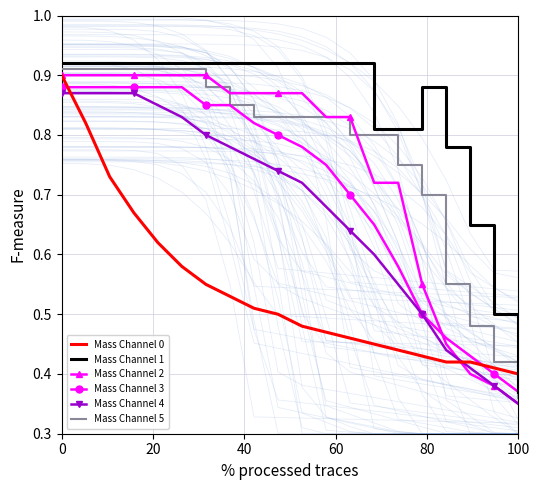

Which category has the lowest value in the Mass Channel 5 series?

100